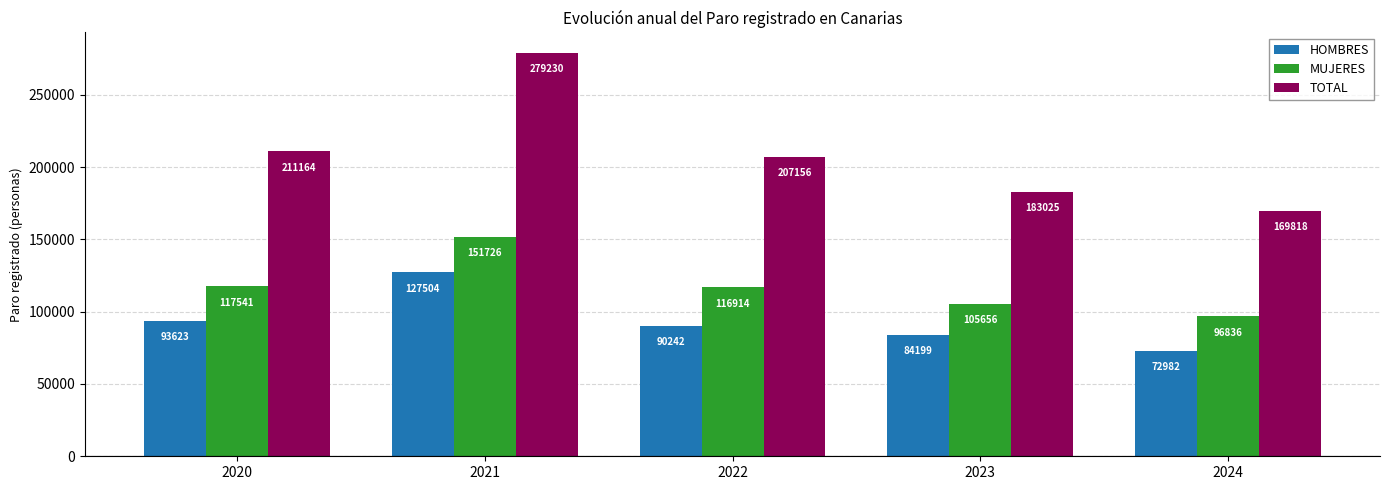

List the series in order of their overall mean, lowest first.

HOMBRES, MUJERES, TOTAL